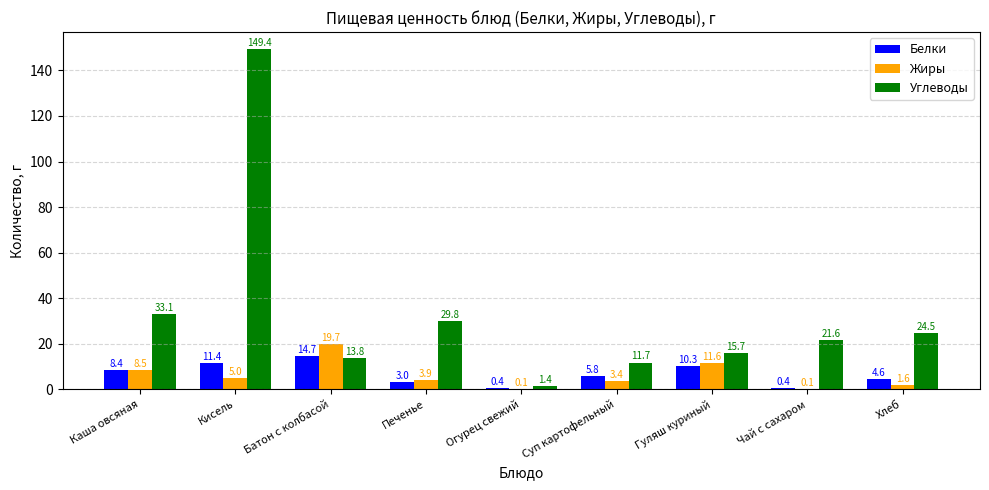

What is the maximum value for Белки?

14.7